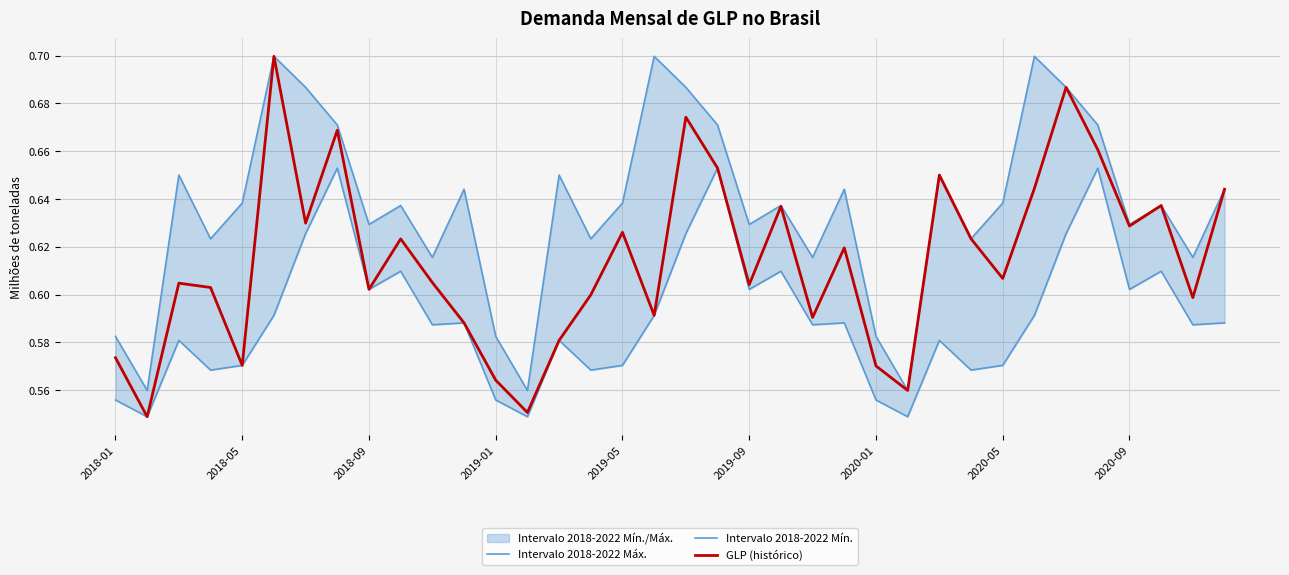

What are all the series names shown in the legend?

Intervalo 2018-2022 Máx., Intervalo 2018-2022 Mín., GLP (histórico)